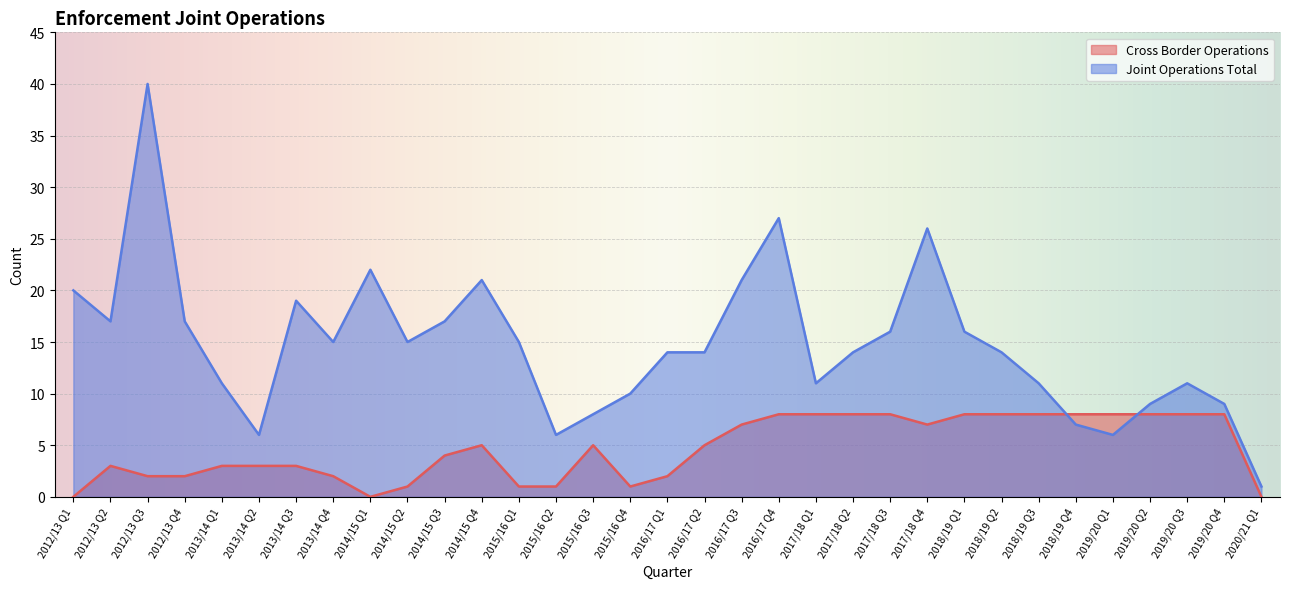

The Cross Border Operations series shows 6 at 2014/15 Q3. True or false?

False